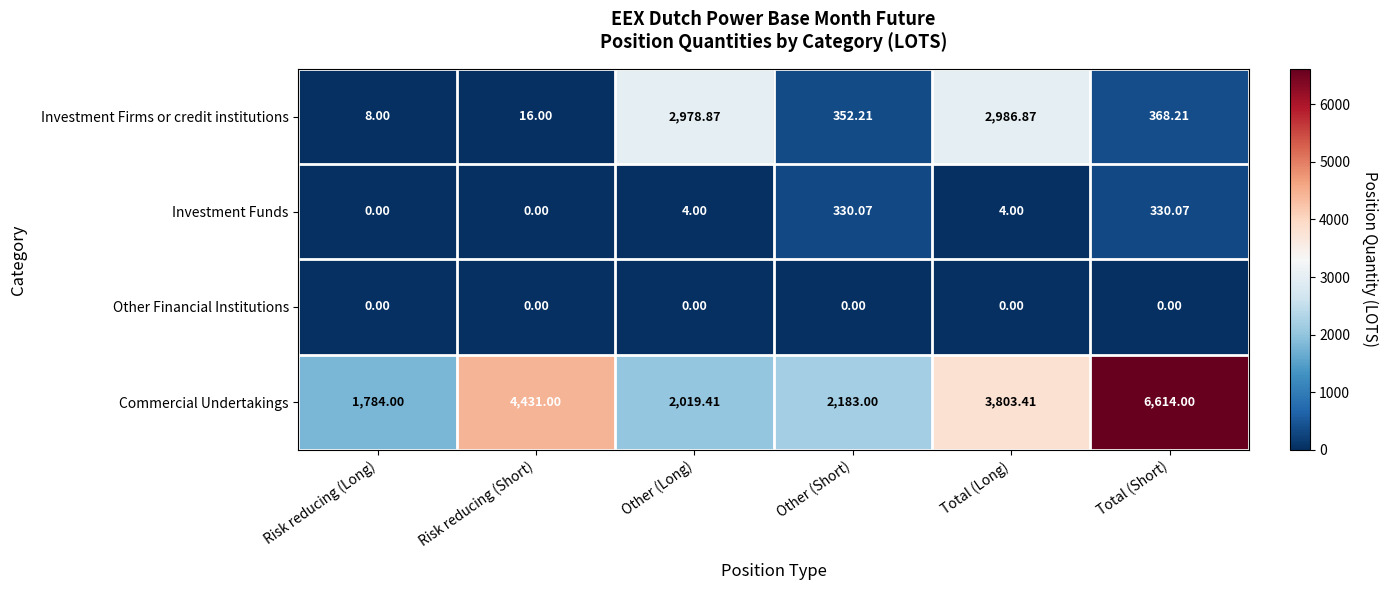

Rank the series at Total (Short) from lowest to highest value.

Other Financial Institutions, Investment Funds, Investment Firms or credit institutions, Commercial Undertakings